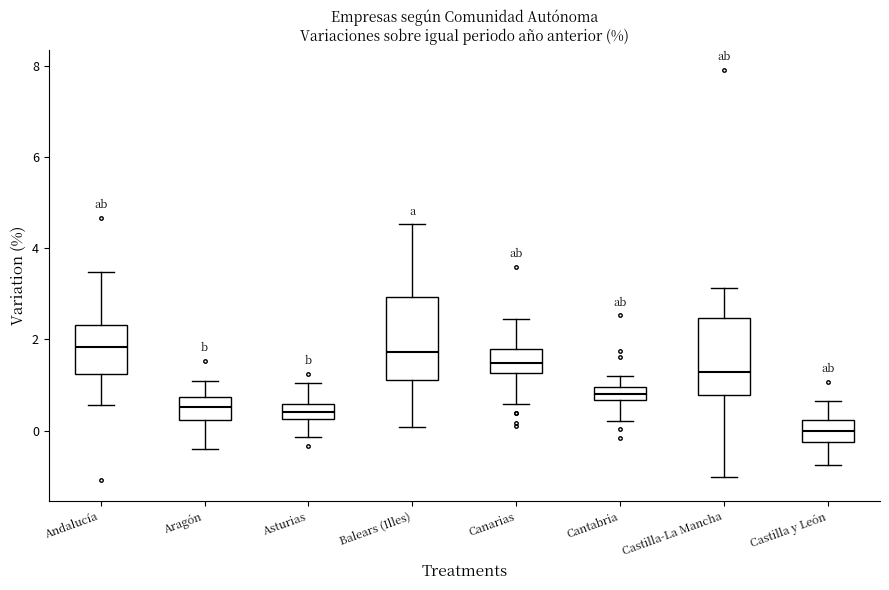

Reading left to right, read every box against the y-axis: the position of its median line, the range the box covers, and the ends of its whiskers. The values are not printed on the chart, so give them approximately, as read against the axis.

Andalucía: median 1.8, box 1.2 to 2.4, whiskers 0.6 to 3.4
Aragón: median 0.6, box 0.2 to 0.8, whiskers -0.4 to 1.0
Asturias: median 0.4, box 0.2 to 0.6, whiskers -0.2 to 1.0
Balears (Illes): median 1.8, box 1.2 to 3.0, whiskers 0.0 to 4.6
Canarias: median 1.4, box 1.2 to 1.8, whiskers 0.6 to 2.4
Cantabria: median 0.8, box 0.6 to 1.0, whiskers 0.2 to 1.2
Castilla-La Mancha: median 1.2, box 0.8 to 2.4, whiskers -1.0 to 3.2
Castilla y León: median 0.0, box -0.2 to 0.2, whiskers -0.8 to 0.6